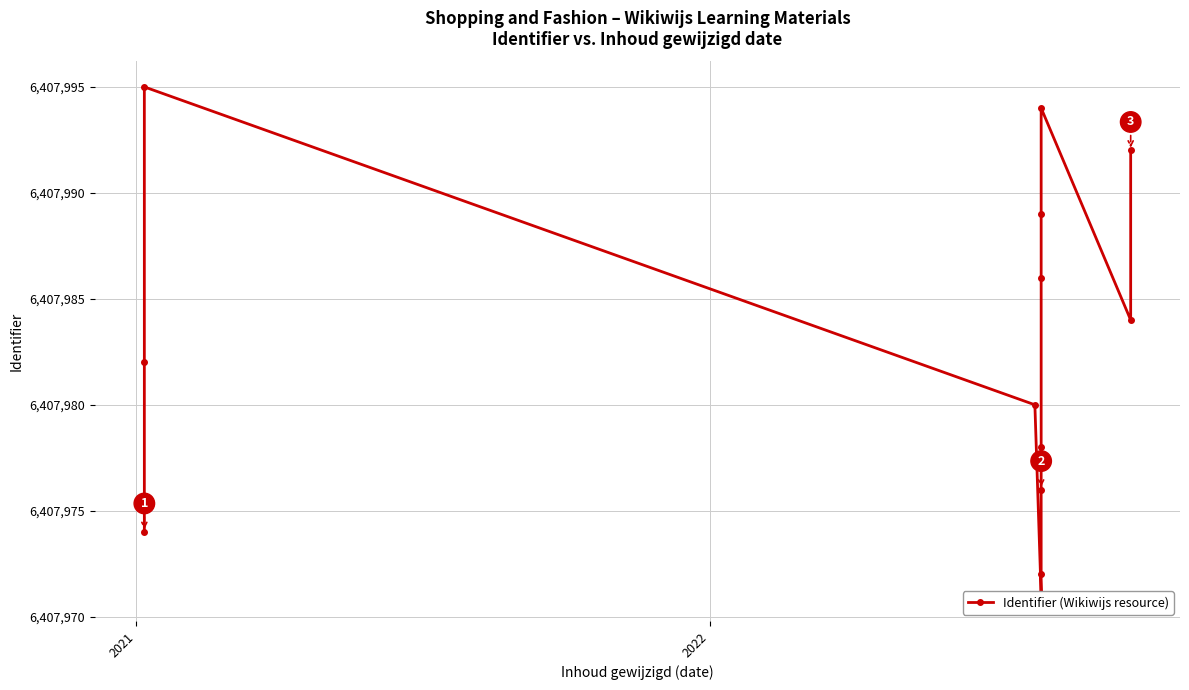

Count the number of values greater than 6407982.

6